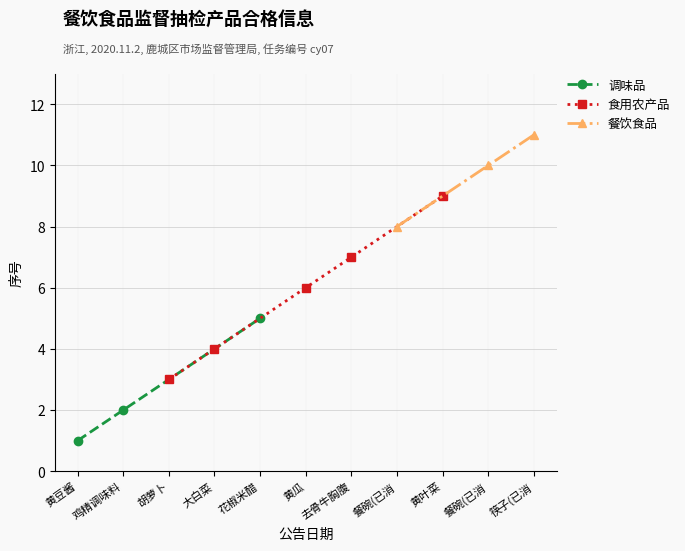

True or false: 调味品 has a value of 3 at 鸡精调味料.

False